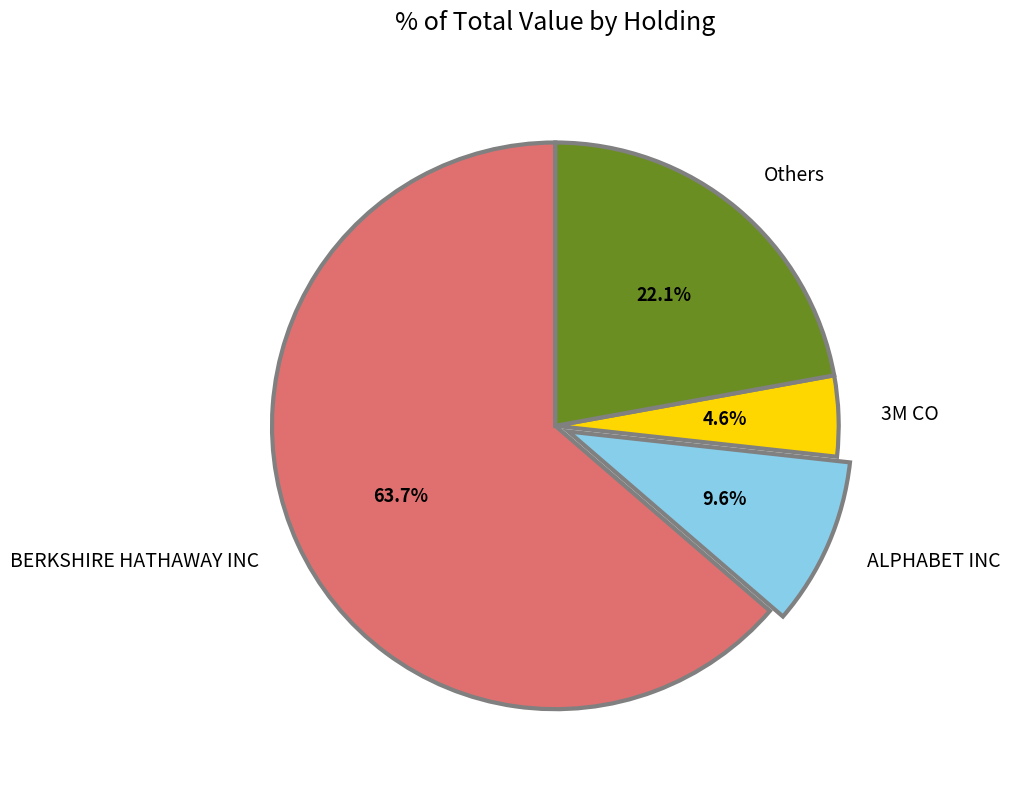

Count the number of slices in the pie.

4